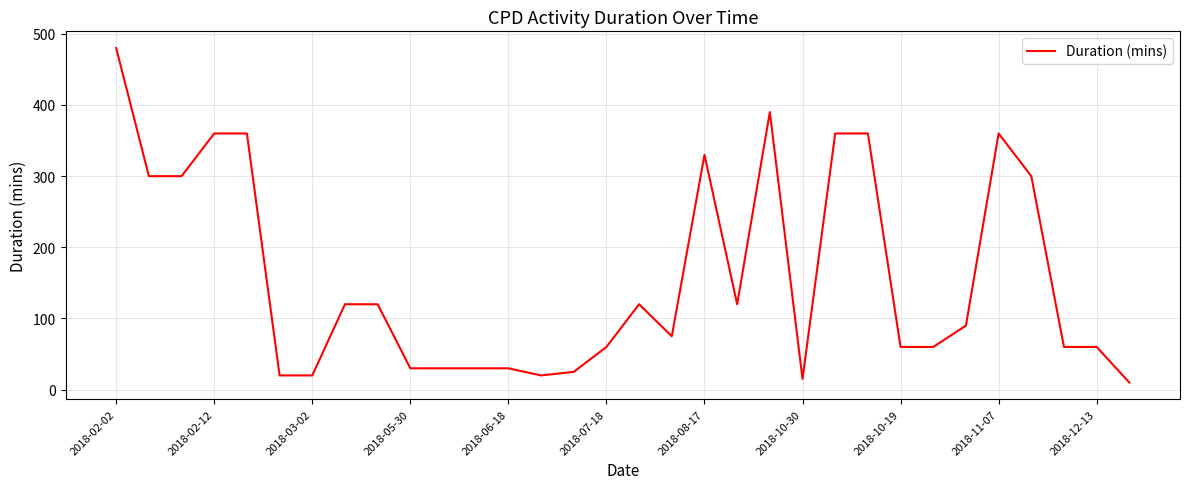

What is the maximum value shown in the chart?

480